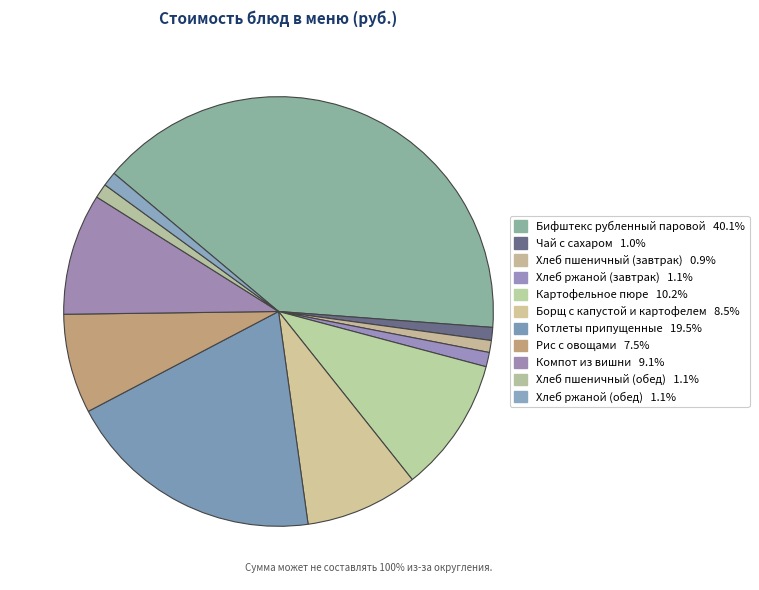

Count the number of slices in the pie.

11